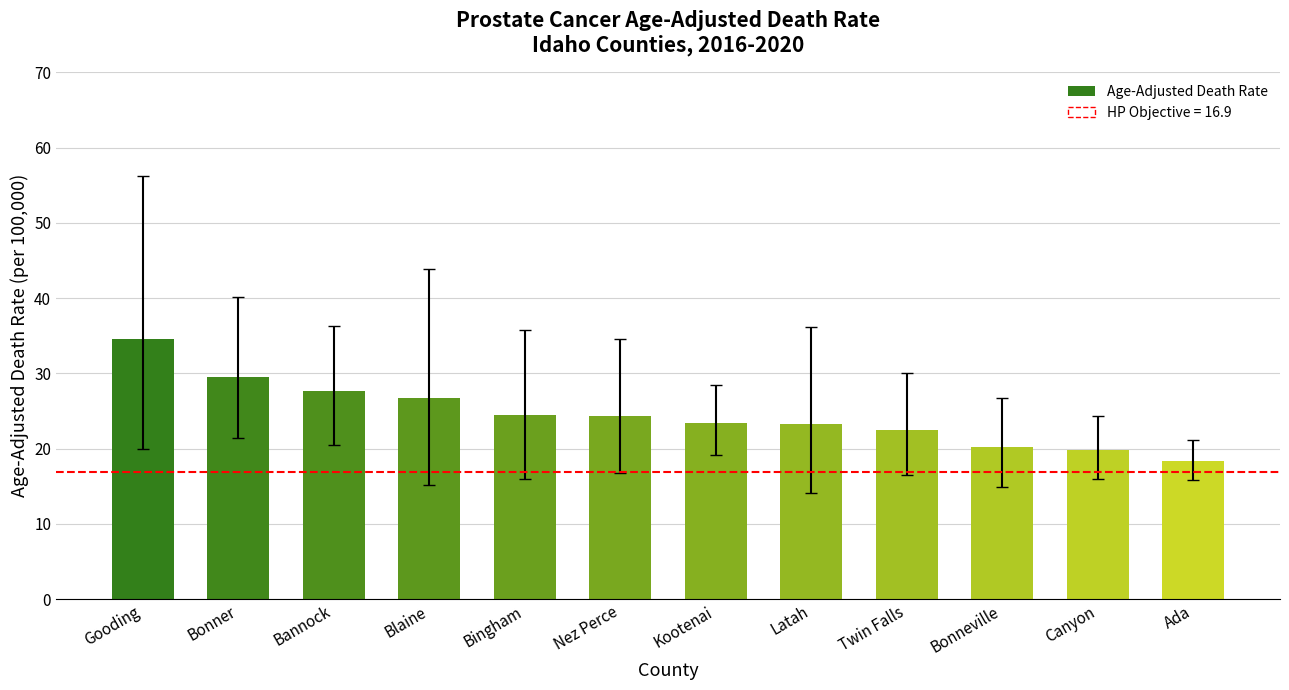

Is it true that the value at Bannock is 27.6?

True